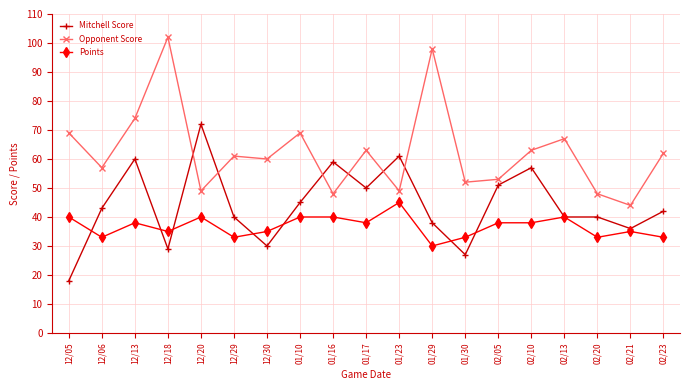

What are all the series names shown in the legend?

Mitchell Score, Opponent Score, Points